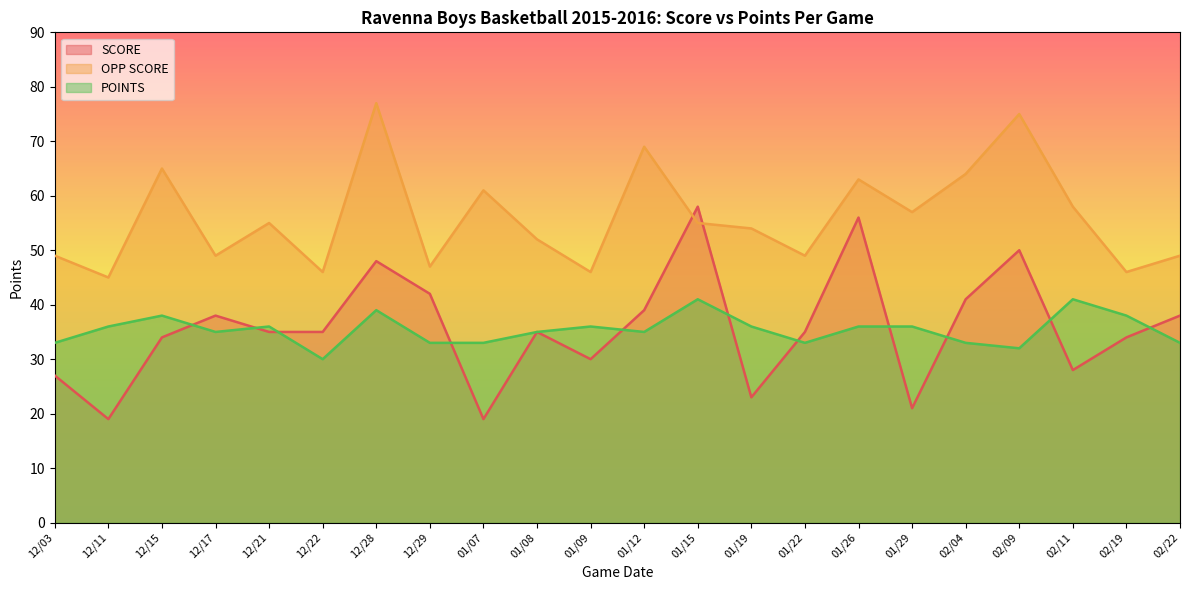

How many lines are shown in the chart?

3